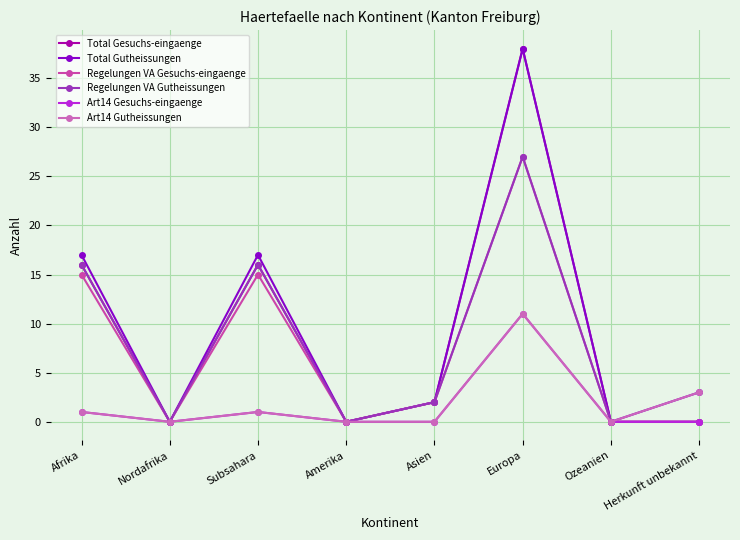

How many lines are shown in the chart?

6